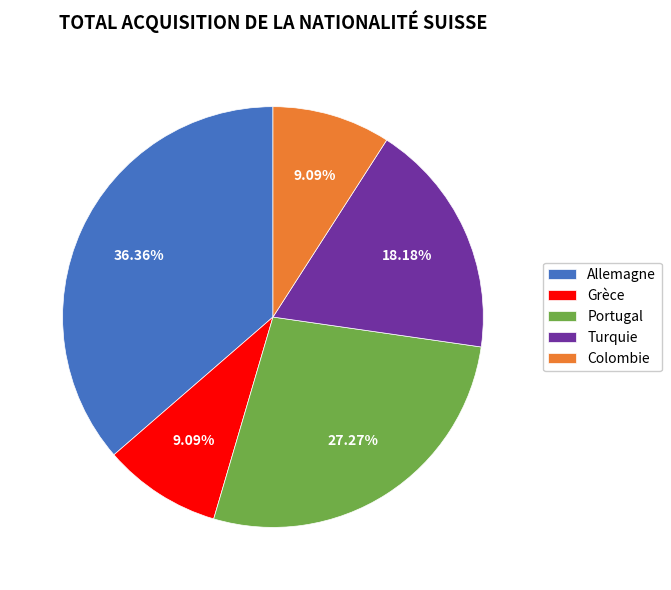

Approximately how many times larger is the value at Turquie compared to Allemagne?

0.5